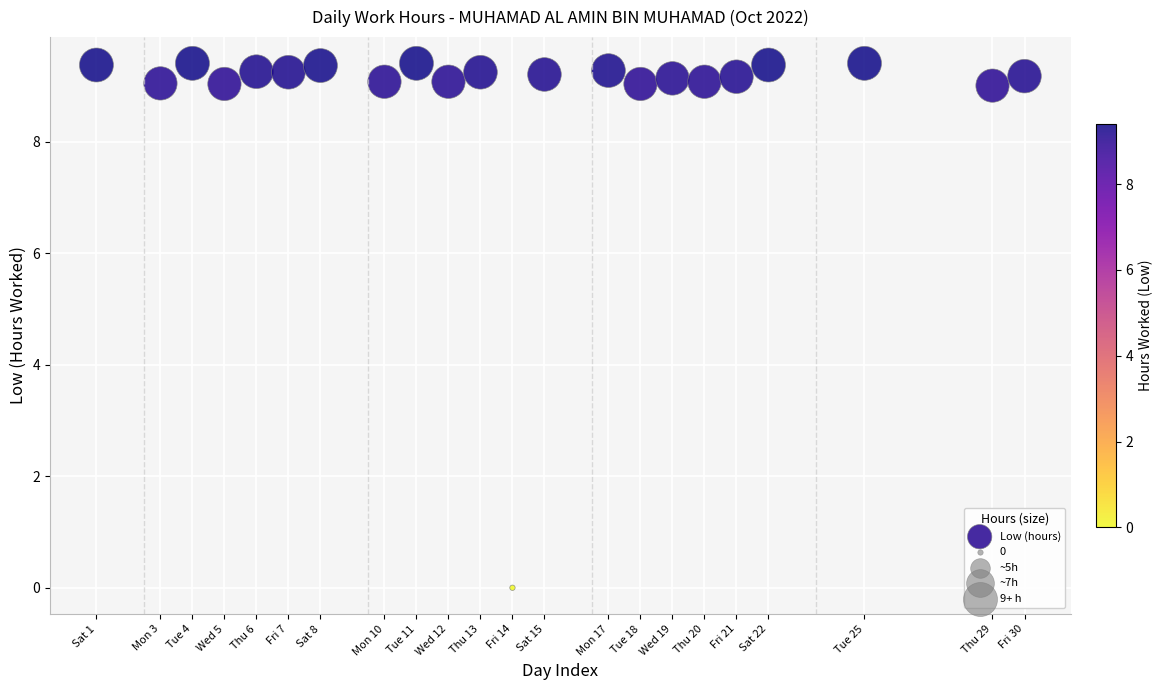

What is the range of X values (max minus min)?

29.0